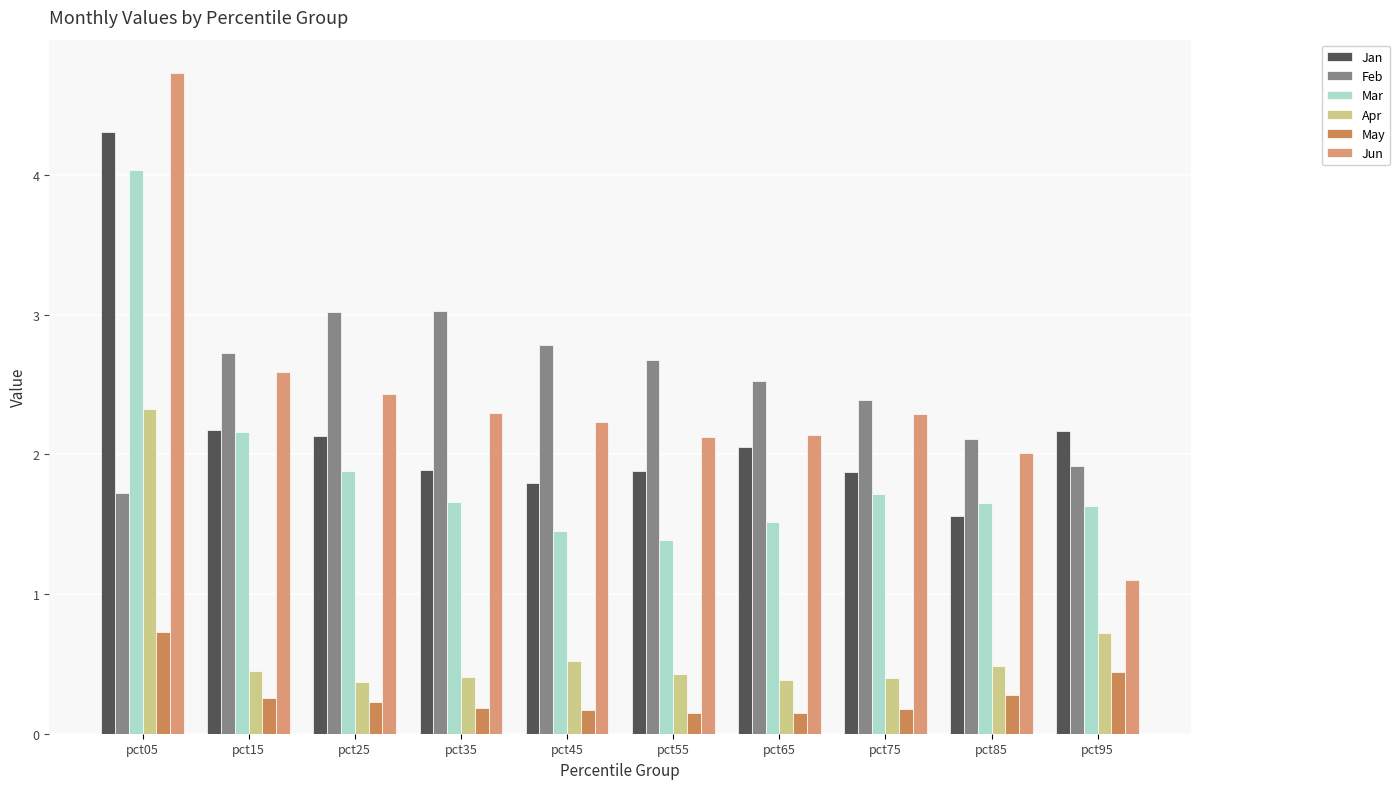

True or false: Feb has a value of 3.4 at pct85.

False